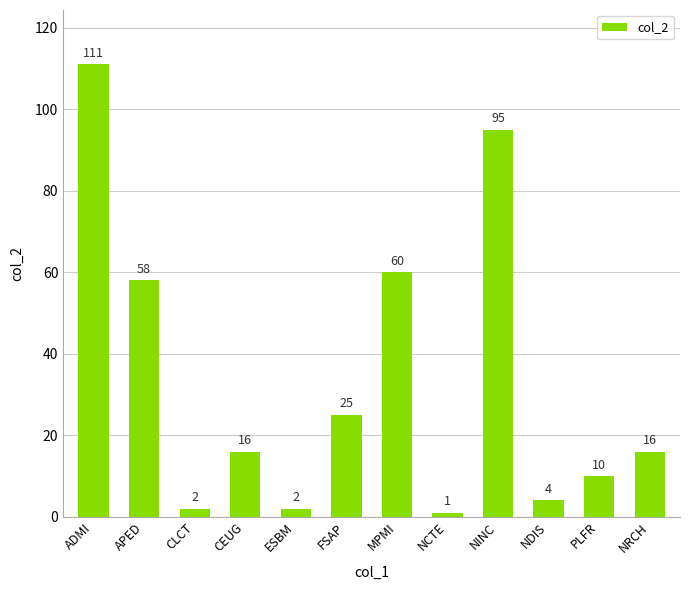

What position from the left is NRCH?

12